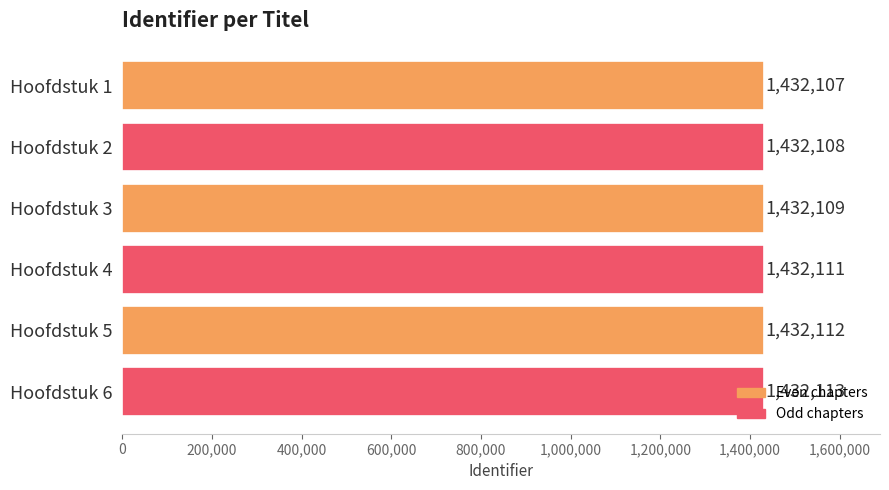

Which has a higher value, Hoofdstuk 5 or Hoofdstuk 6?

Hoofdstuk 6